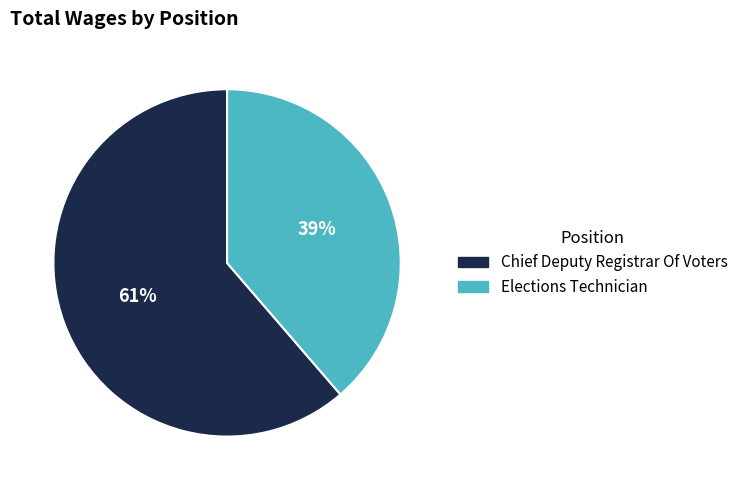

Is there a majority slice in this chart?

Yes